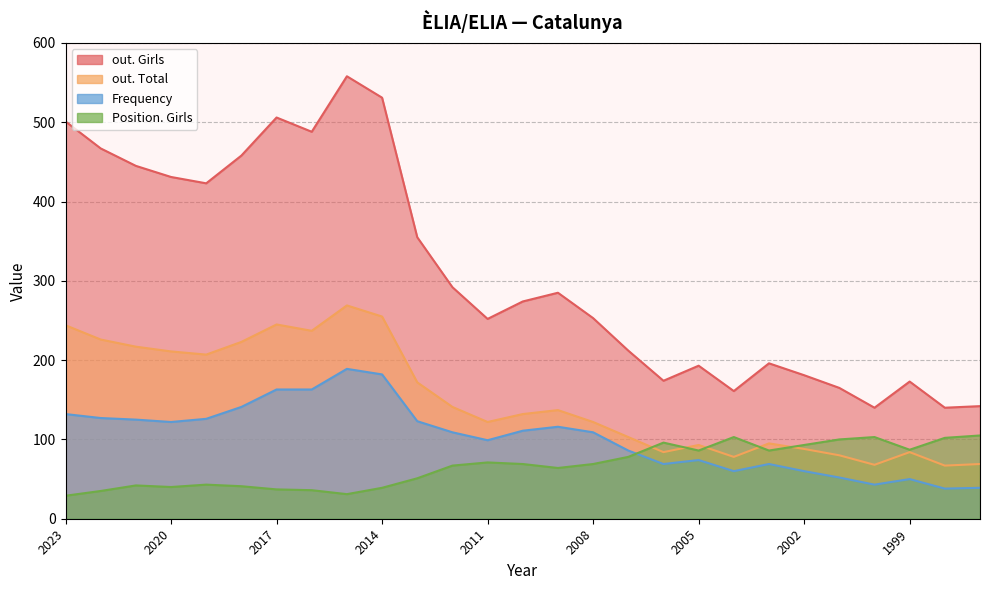

Which series changed the most between 2012 and 2000?

out. Girls